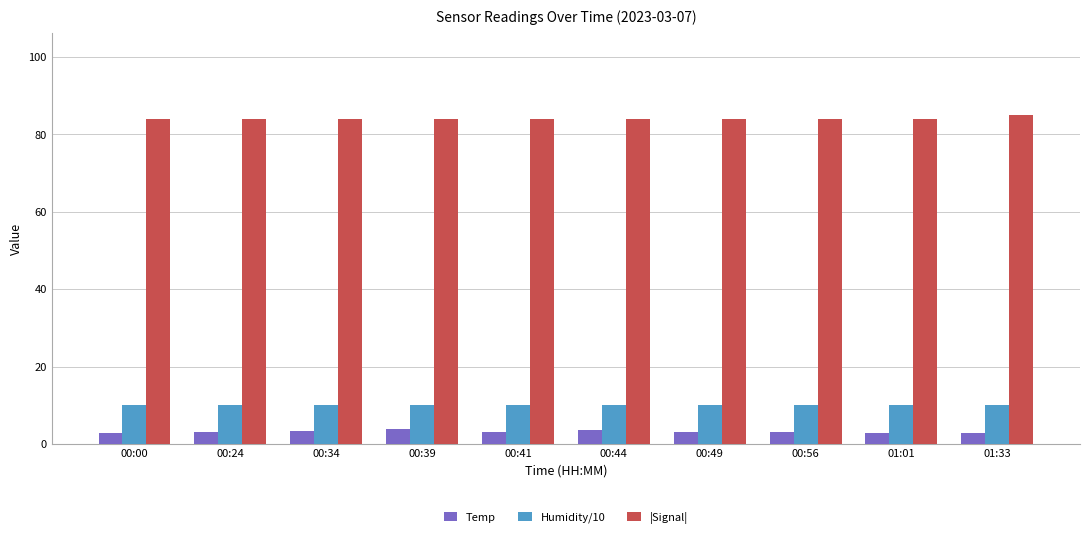

What is the difference between the highest and lowest values at 01:33?

82.2